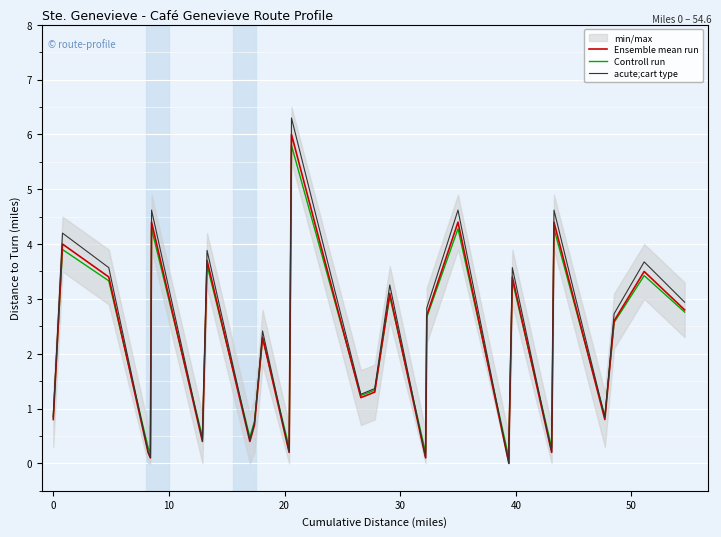

Which series has the largest total across all categories?

acute;cart type